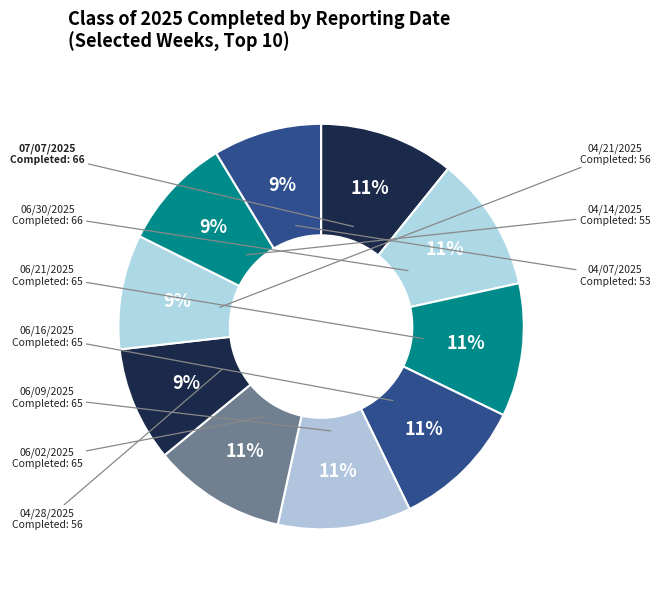

Which category has the biggest portion of the pie?

07/07/2025